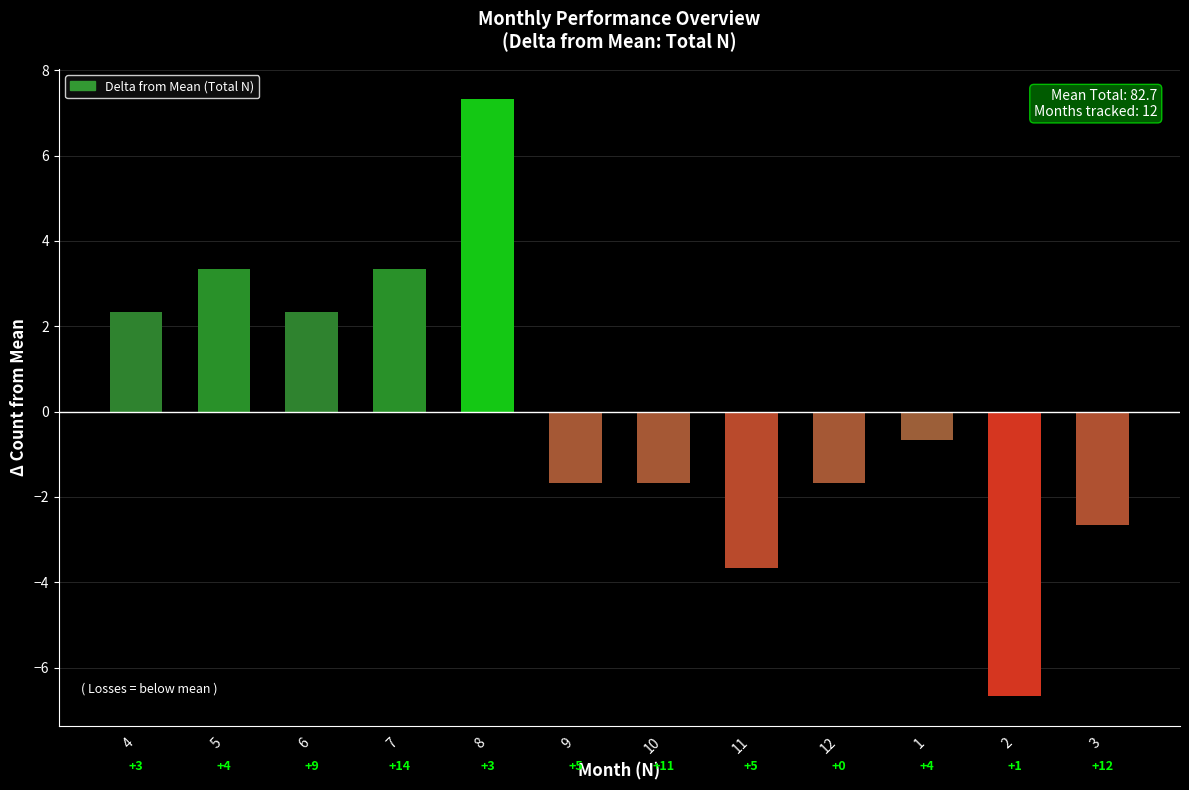

Rank the categories by value from highest to lowest.

8, 5, 7, 4, 6, 1, 9, 10, 12, 3, 11, 2